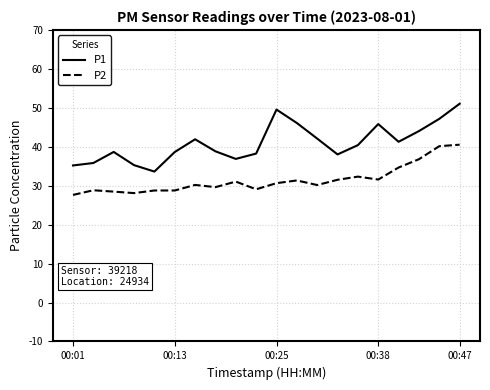

Rank the series by their average value, from lowest to highest.

P2, P1